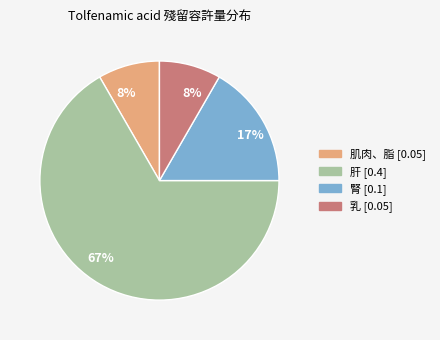

True or false: 肝 accounts for 67% of the total.

True